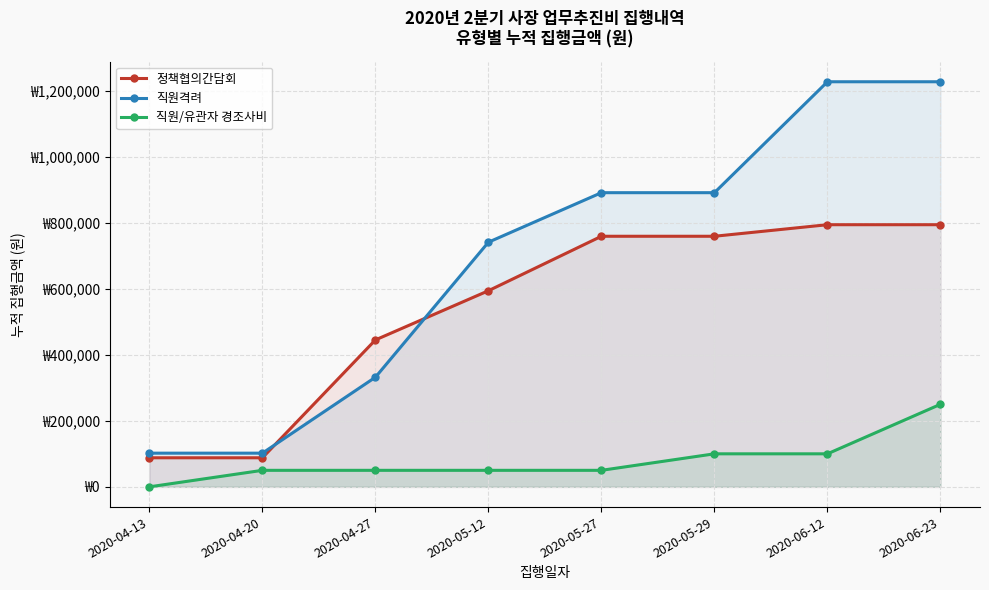

How many values in the 직원격려 series exceed 891000?

2